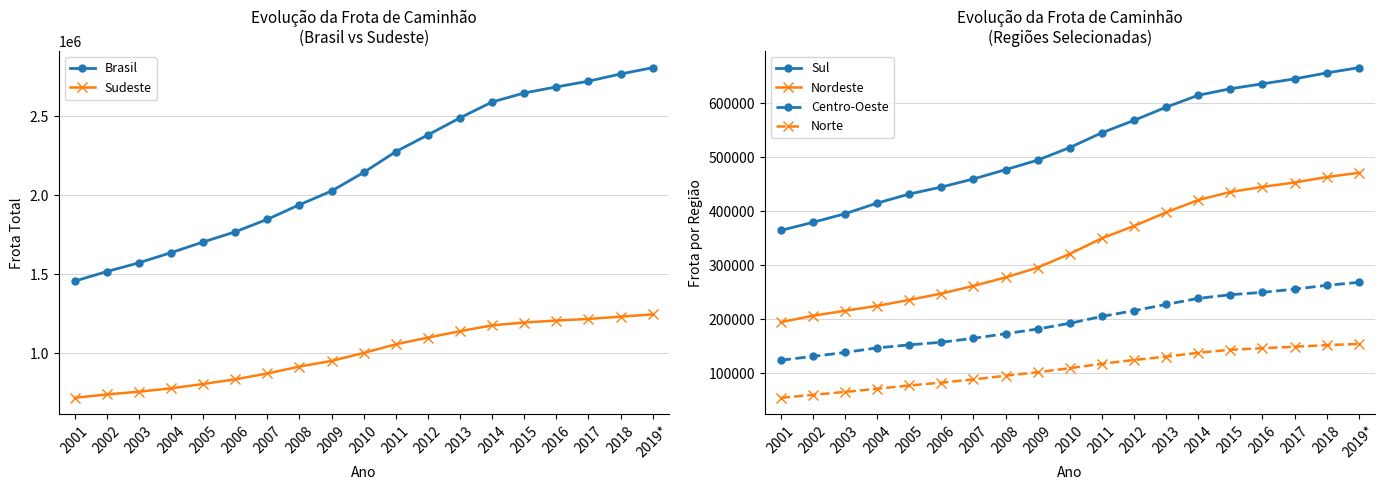

At 2003, list the series in order from smallest to largest.

Norte, Centro-Oeste, Nordeste, Sul, Sudeste, Brasil